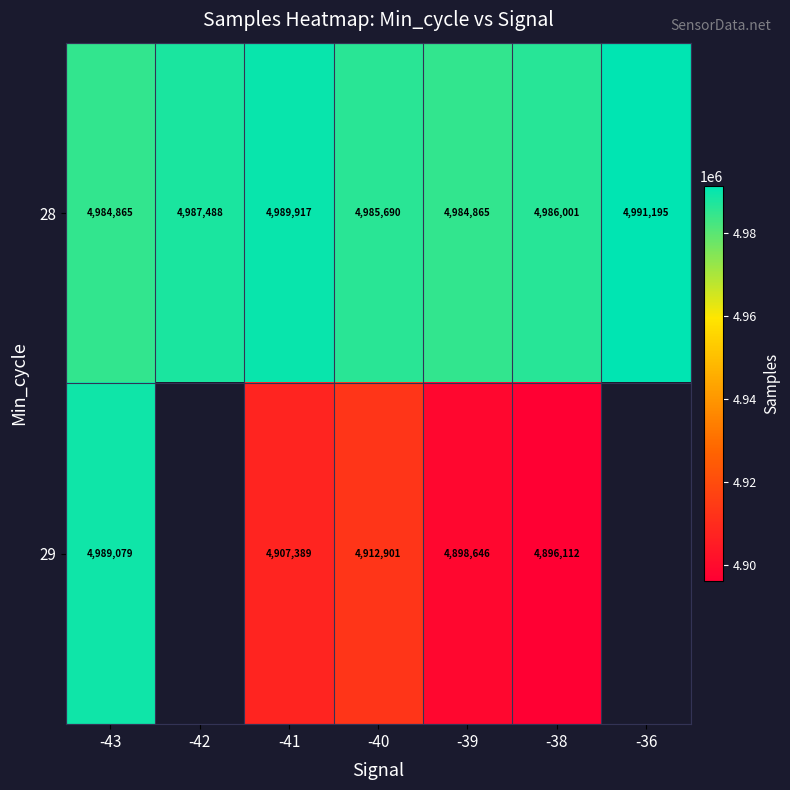

The 29 series shows 4907389 at -41. True or false?

True